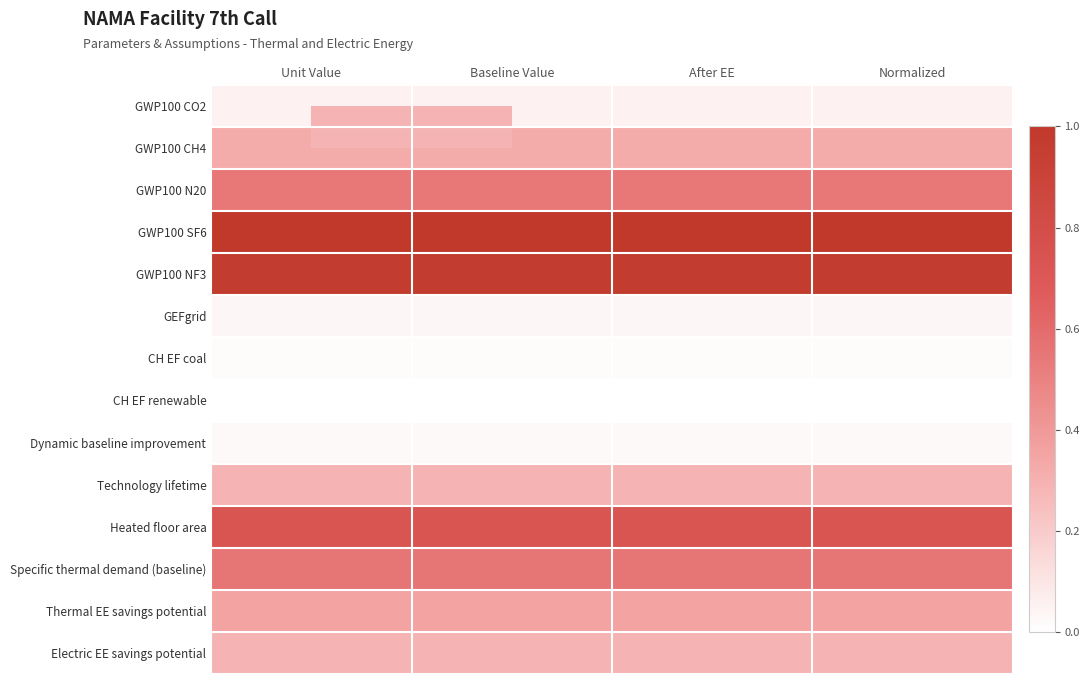

Which series has the largest total across all categories?

GWP100 SF6